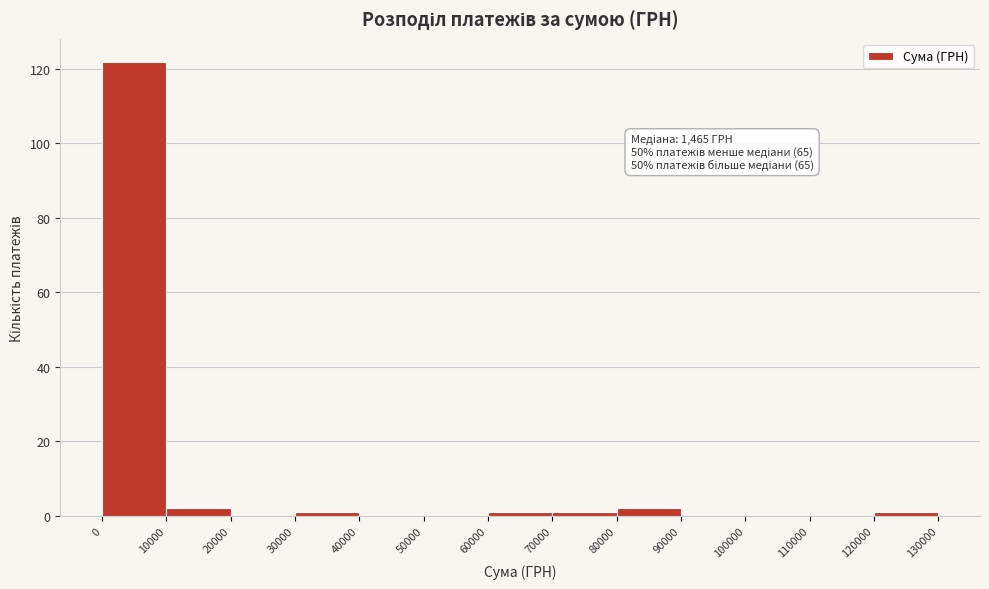

Over which range of the x-axis is the bar tallest?

0 to 10000